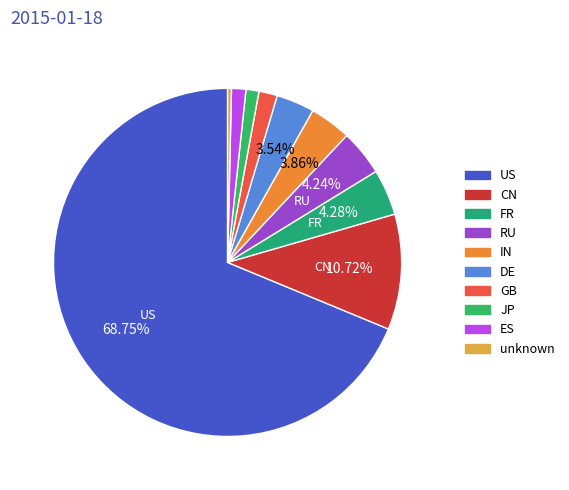

Rank the categories by value from lowest to highest.

unknown, JP, ES, GB, DE, IN, RU, FR, CN, US